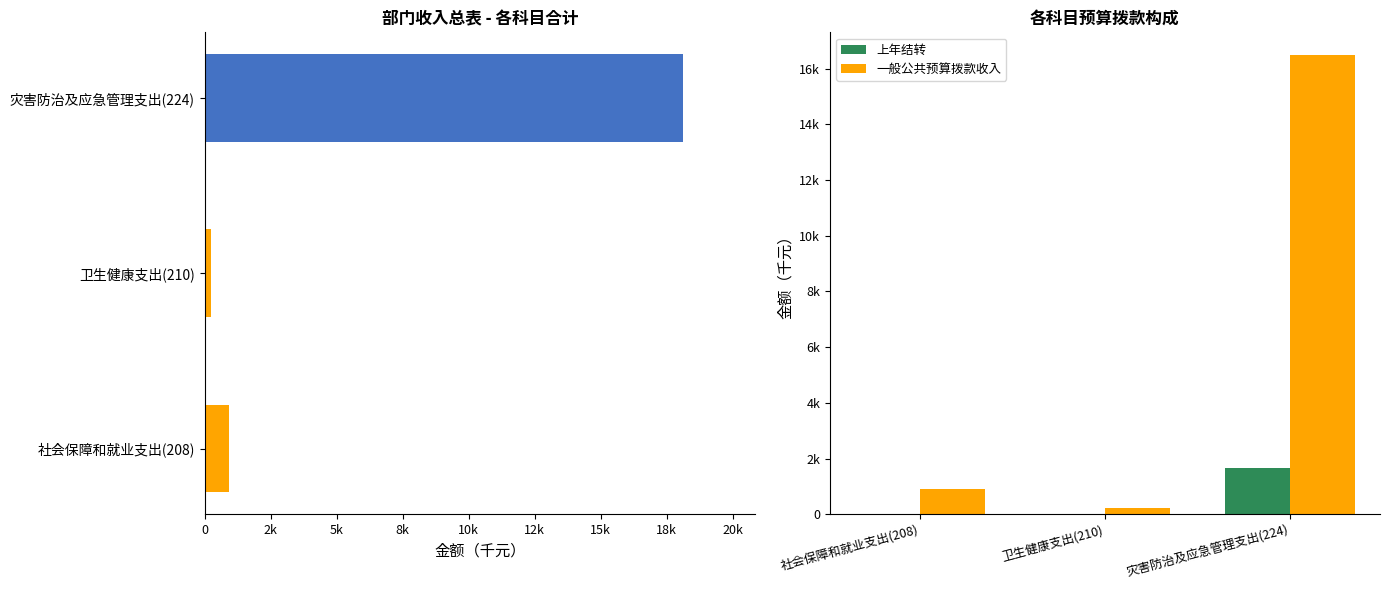

Which series has the widest spread of values?

合计